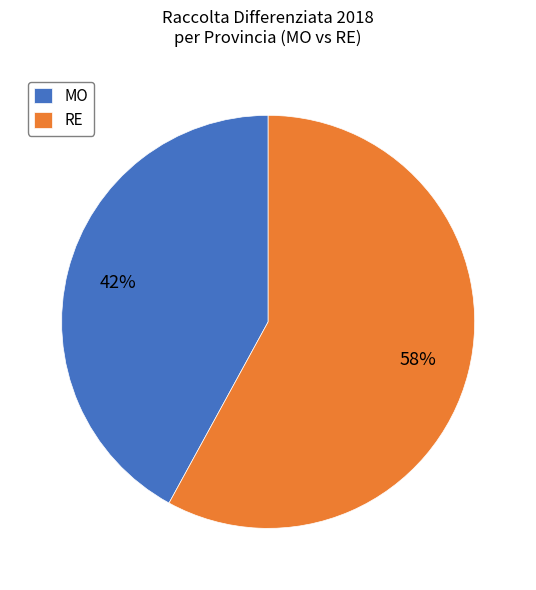

How many slices are in this pie chart?

2